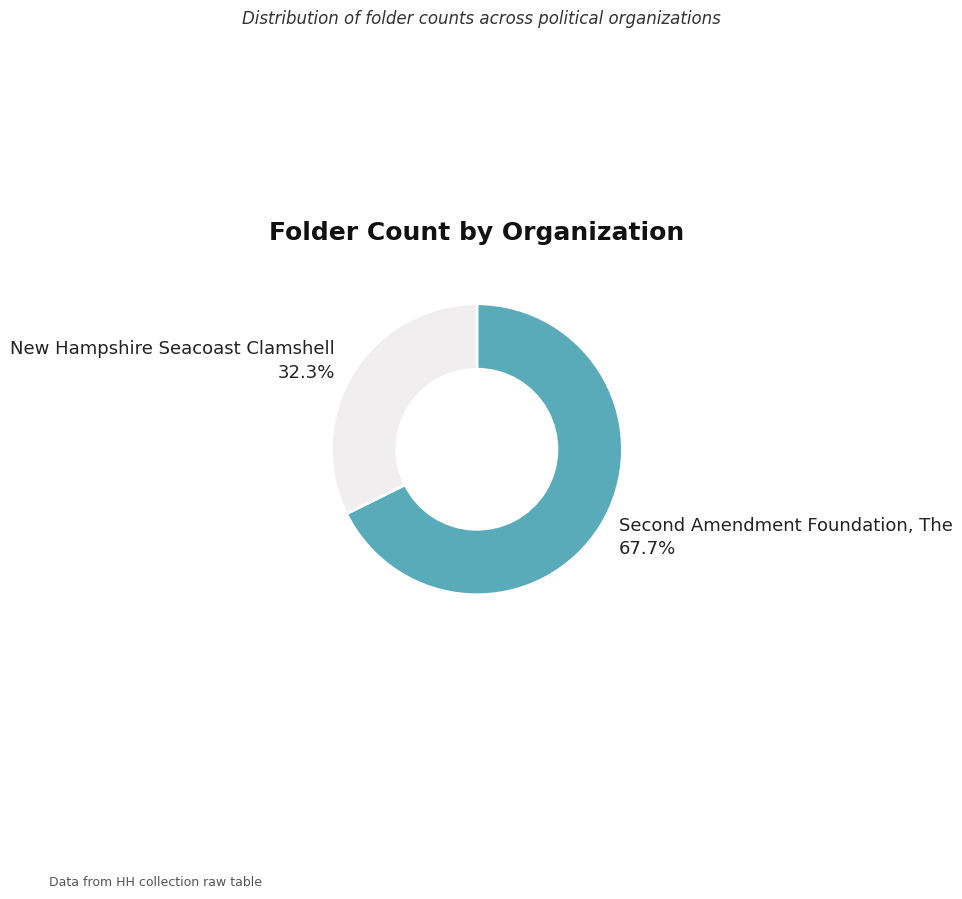

What portion of the pie excludes New Hampshire Seacoast Clamshell?

67.7%